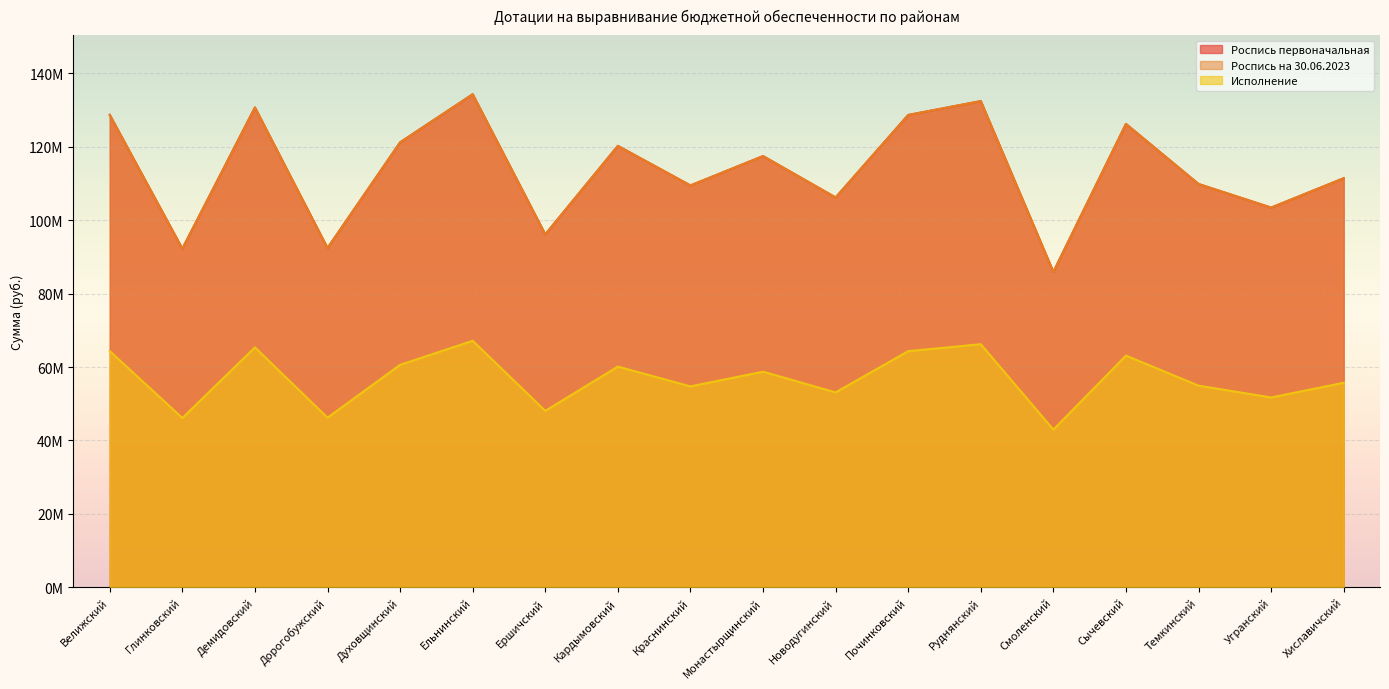

List the labels in order of Исполнение value, smallest first.

Смоленский, Глинковский, Дорогобужский, Ершичский, Угранский, Новодугинский, Краснинский, Темкинский, Хиславичский, Монастырщинский, Кардымовский, Духовщинский, Сычевский, Починковский, Велижский, Демидовский, Руднянский, Ельнинский